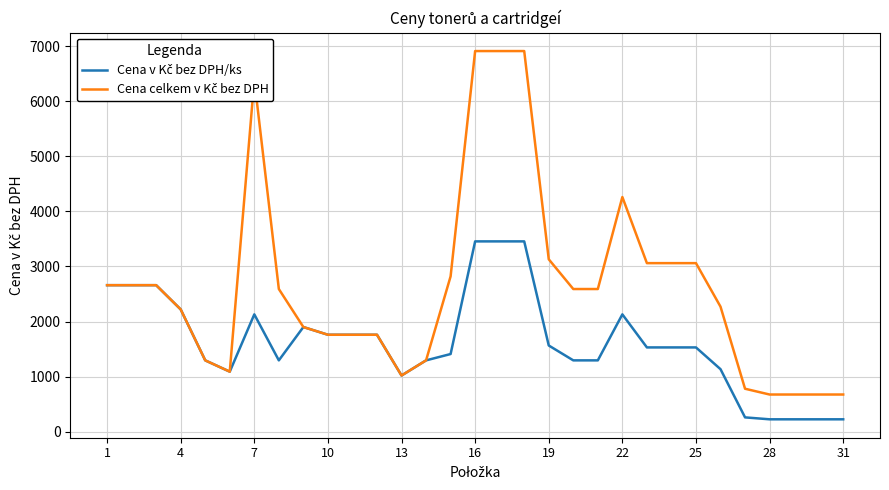

What is the minimum value shown in the chart?

225